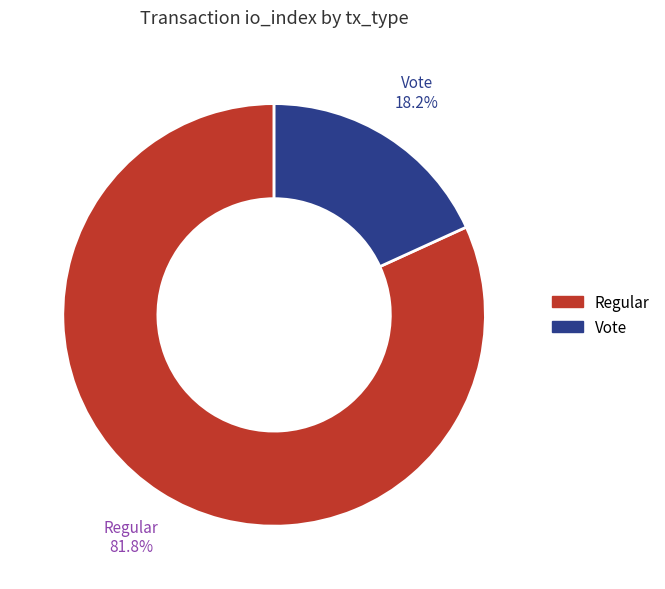

To the nearest percent, what portion does Vote represent?

18%